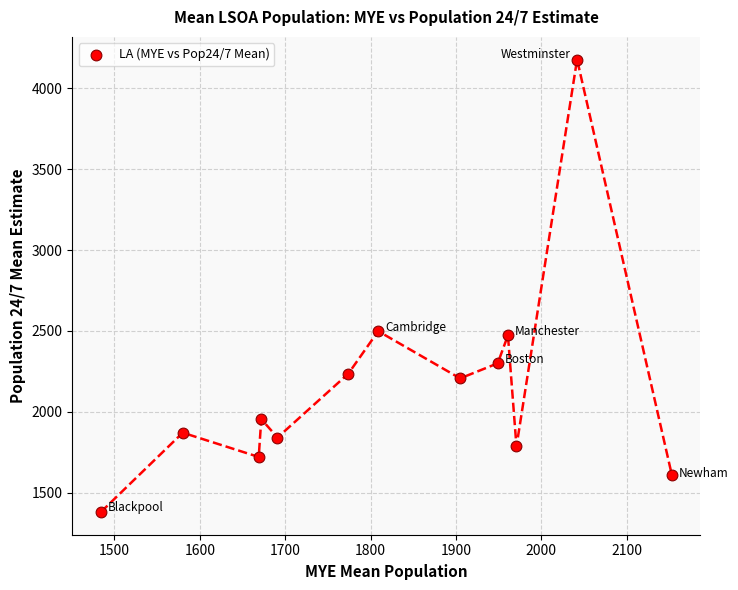

What is the range of Y values (max minus min)?

2799